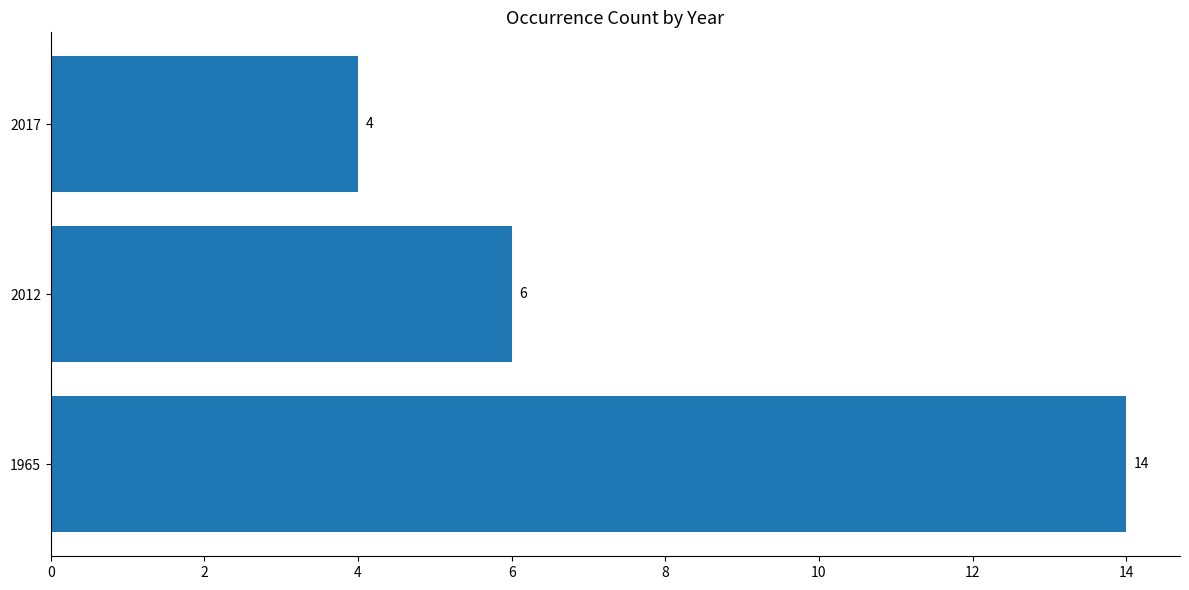

The value at 2012 is 2. True or false?

False